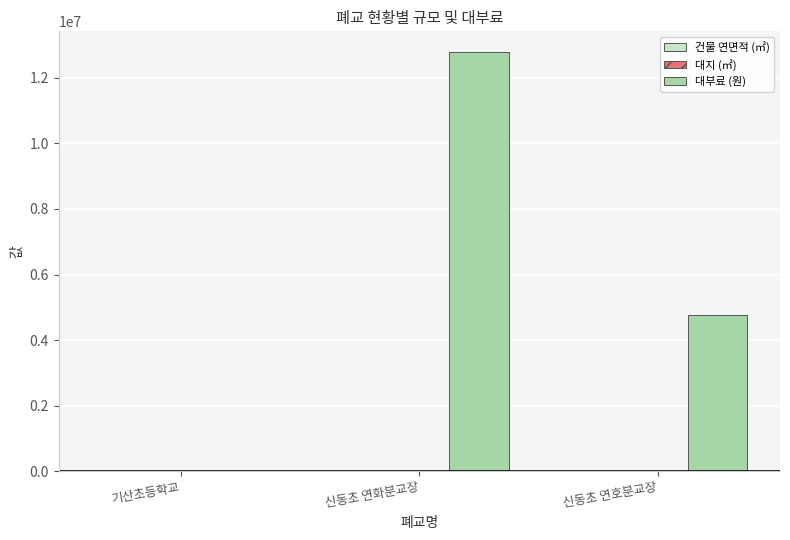

Between 신동초 연화분교장 and 신동초 연호분교장, which series saw the biggest shift?

대부료 (원)